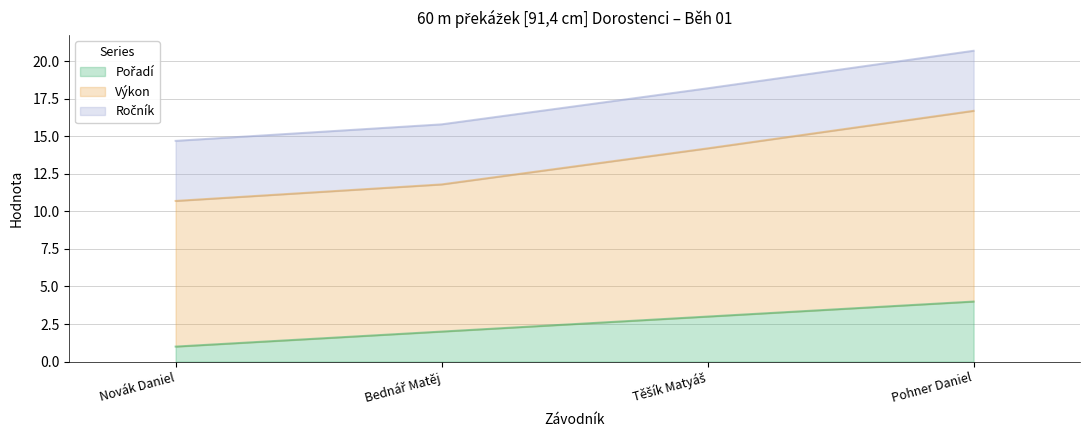

True or false: Výkon has more than 2 interior local peaks.

False